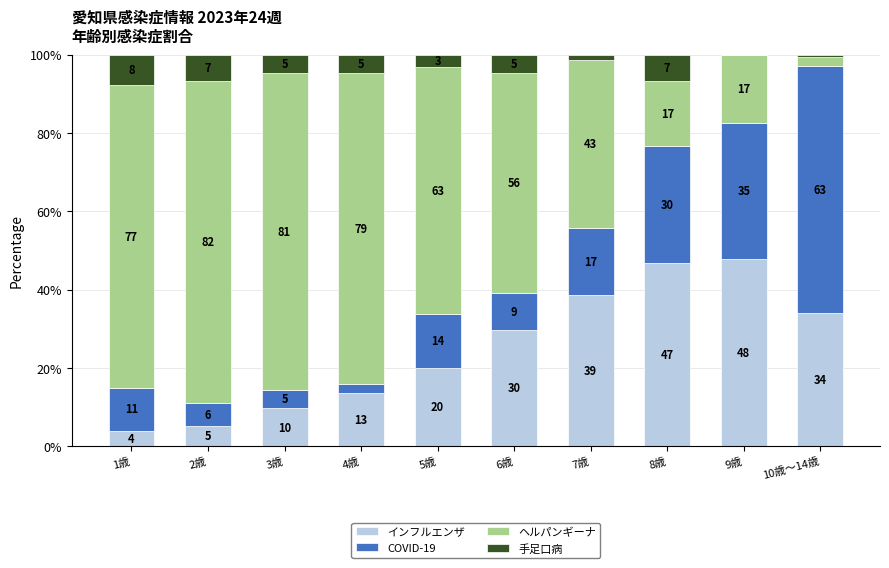

Are the bars grouped side by side (vs. stacked)?

No